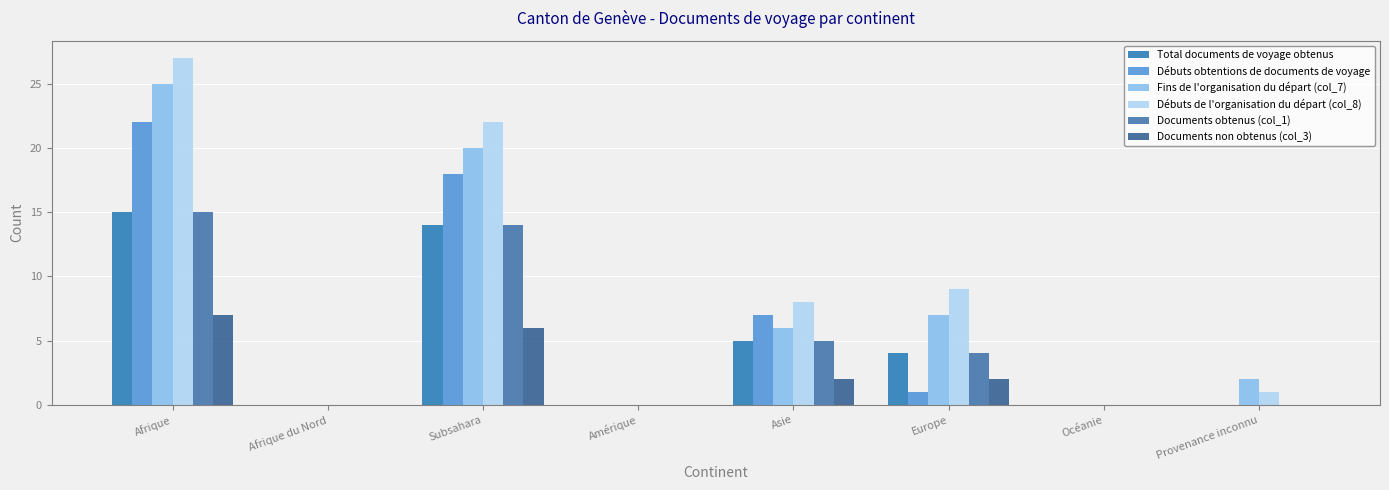

Does the chart contain stacked bars?

No